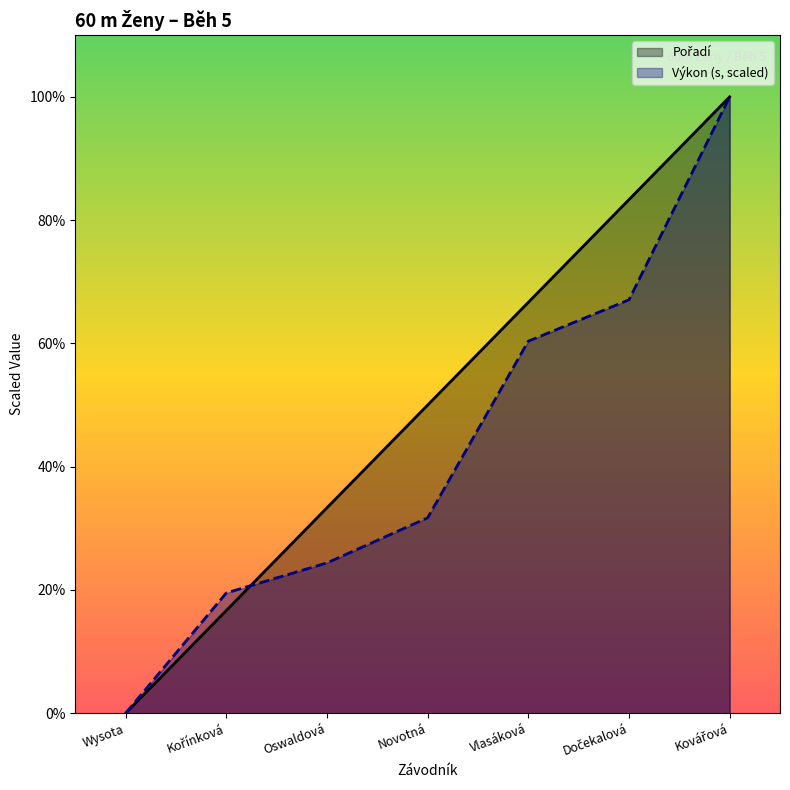

The Výkon series shows 6.7 at Dočekalová. True or false?

True